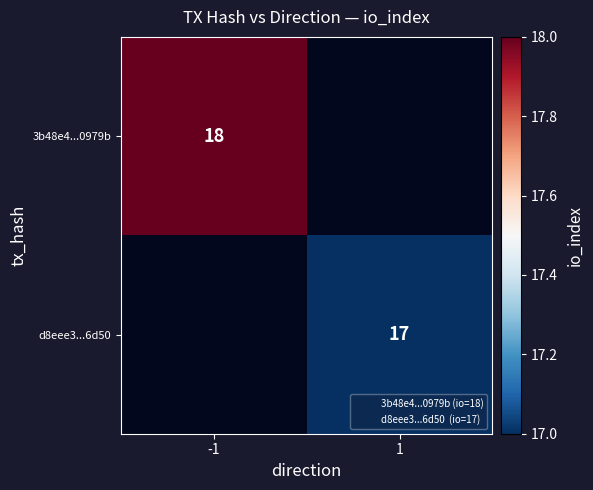

The 3b48e4...0979b series shows 18 at -1. True or false?

True